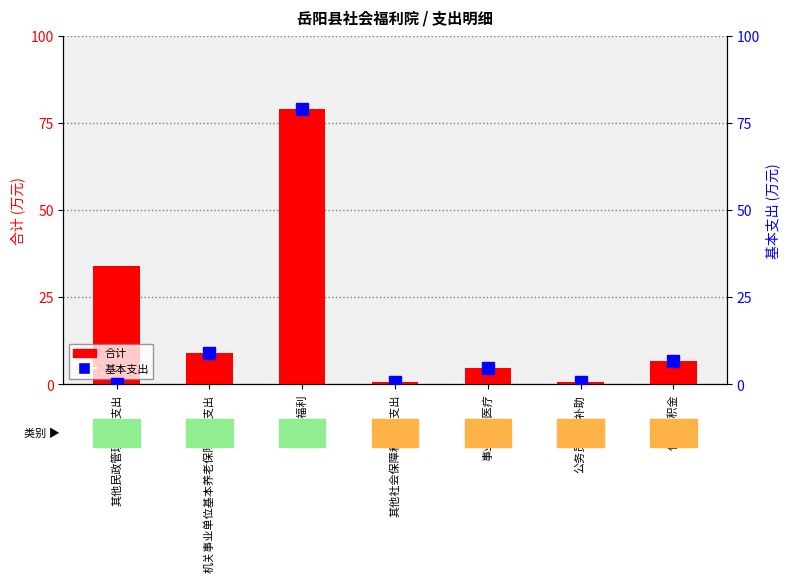

At how many categories does at least one series exceed 33?

2